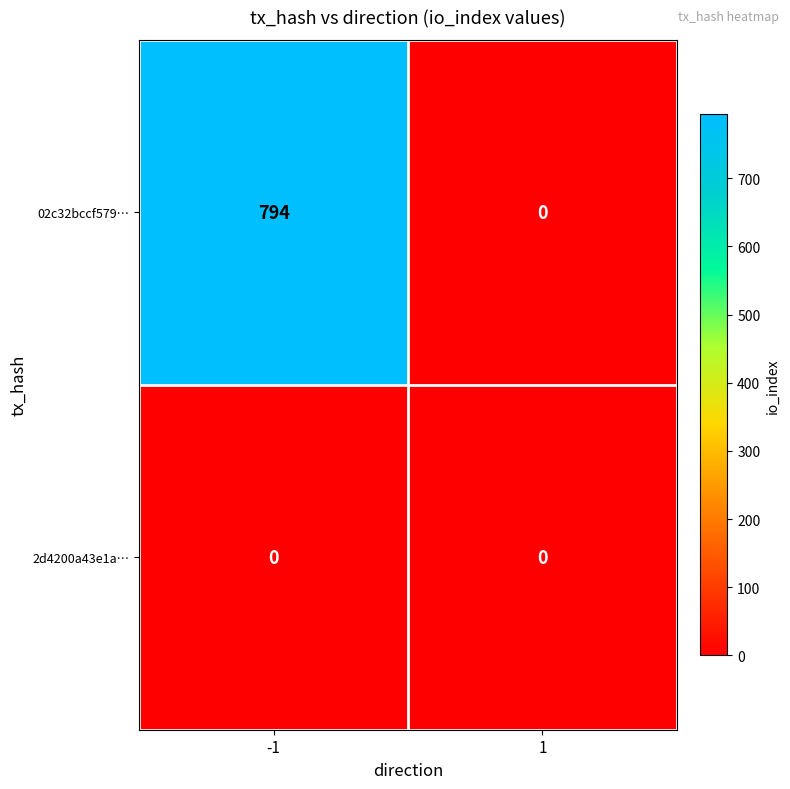

The value of 02c32bccf579… at -1 is 467. True or false?

False